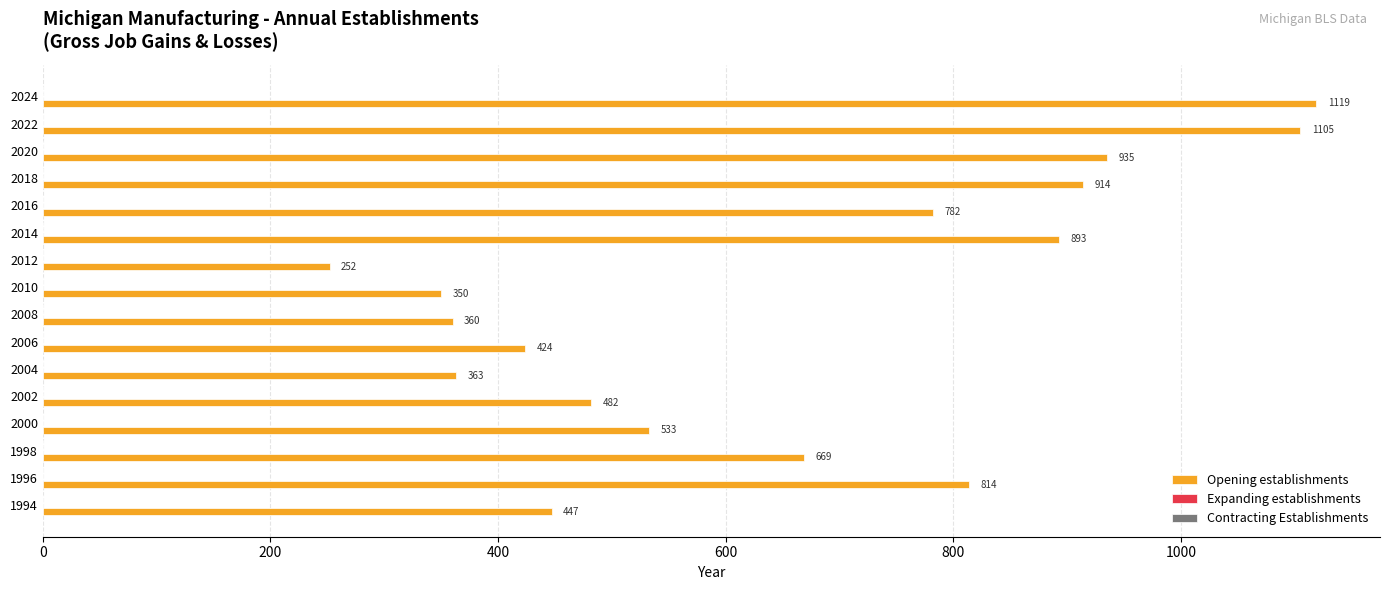

The value at 2024 is 1827. True or false?

False